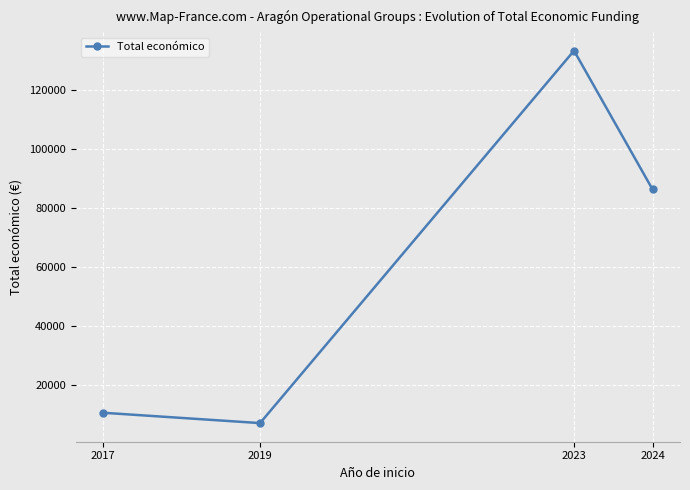

What is the value of the 4th point from the left?

86353.8